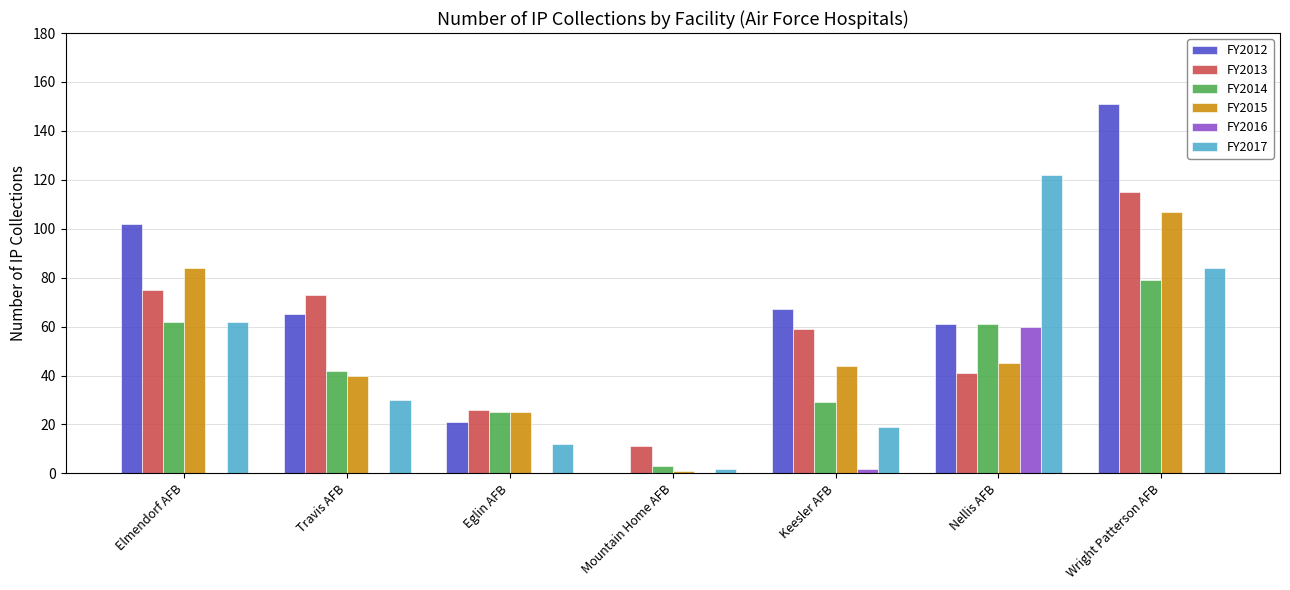

What is the highest value of the FY2013 series?

115